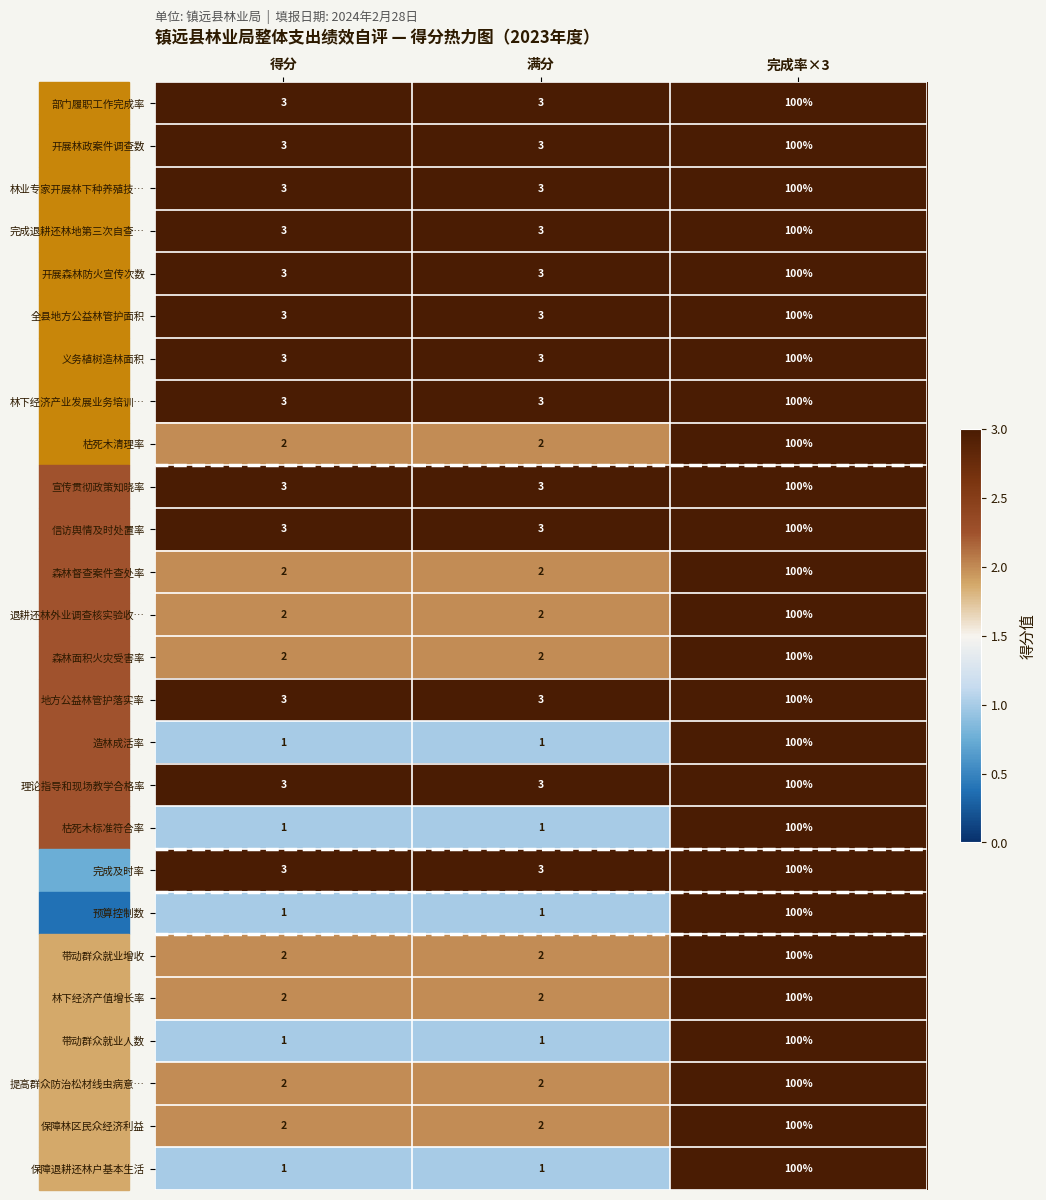

At which category is the sum across all series the highest?

完成率×3